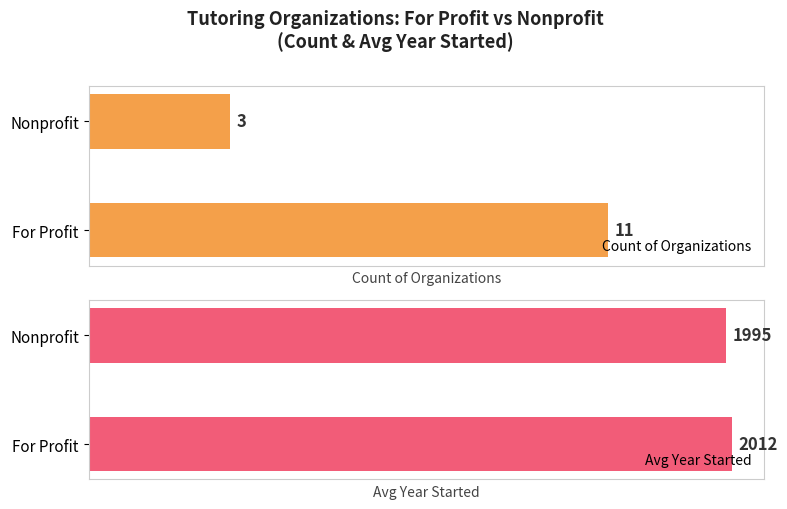

Where is Avg Year Started nearest to the value 2003?

Nonprofit